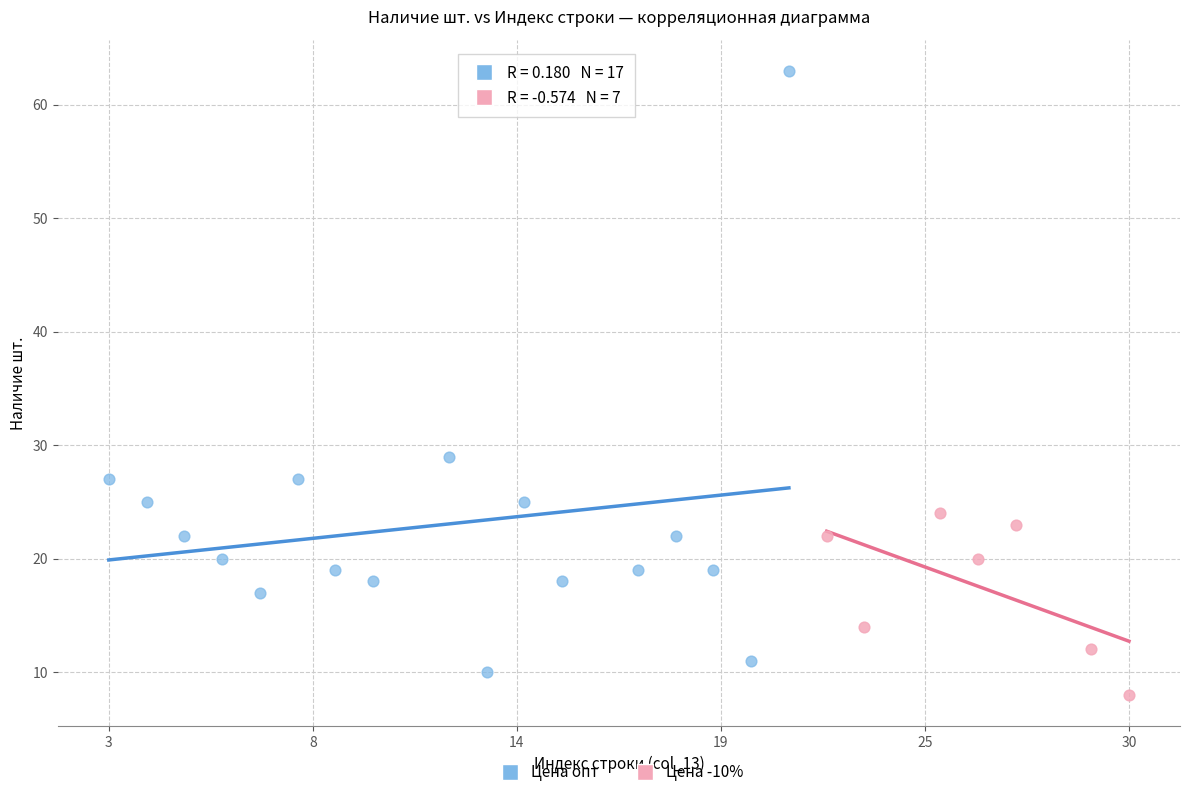

What are all the series names shown in the legend?

Цена опт, Цена -10%